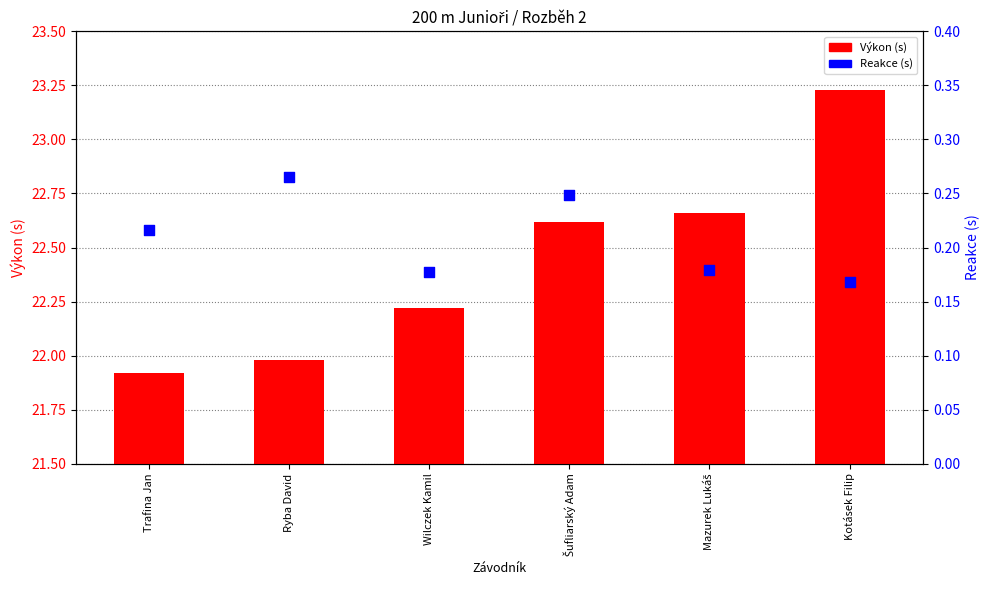

What are all the series names shown in the legend?

Výkon (s), Reakce (s)